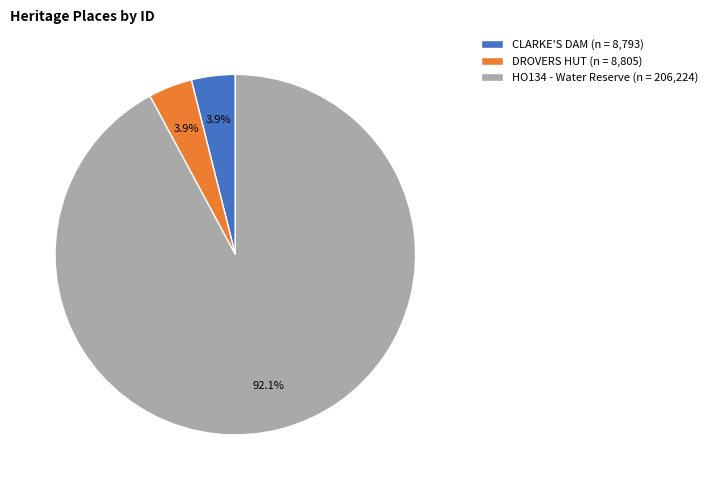

Count the number of slices in the pie.

3